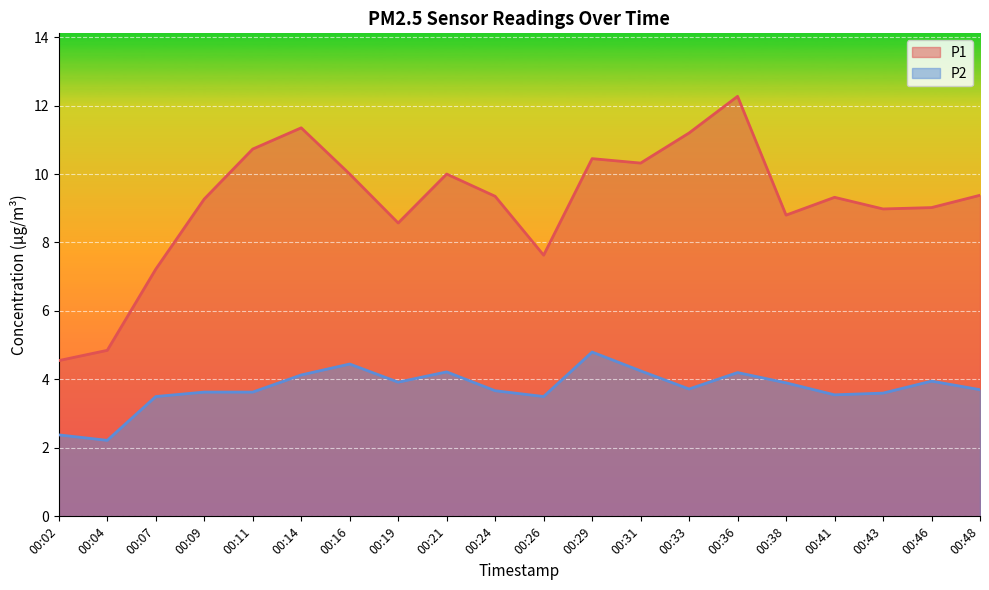

Between 00:02 and 00:48, which series saw the biggest shift?

P1